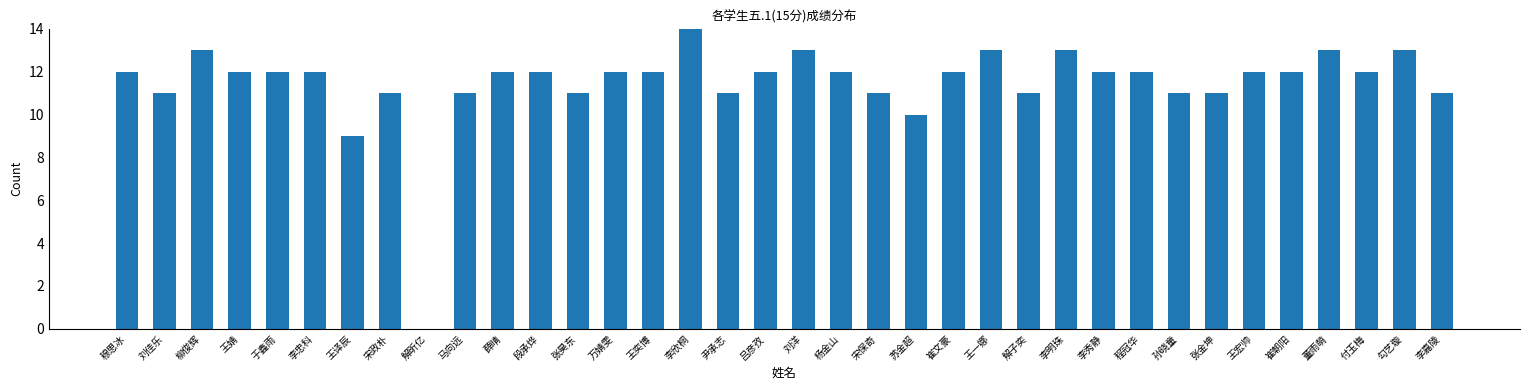

How many positive values are there?

35